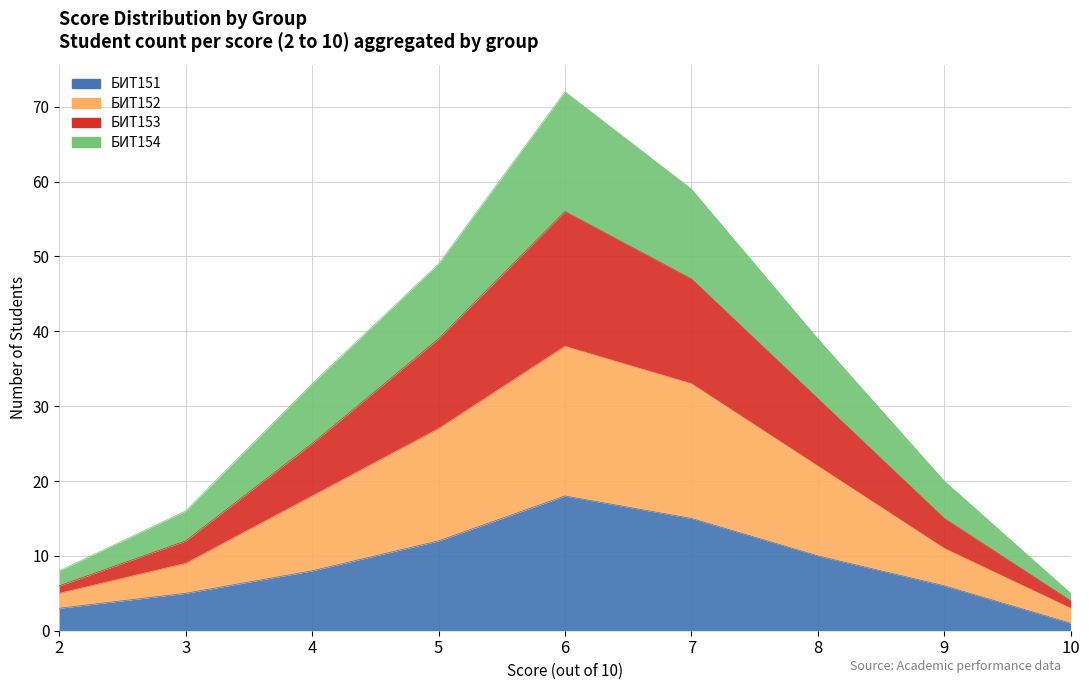

True or false: БИТ152 and БИТ153 cross at least once.

False